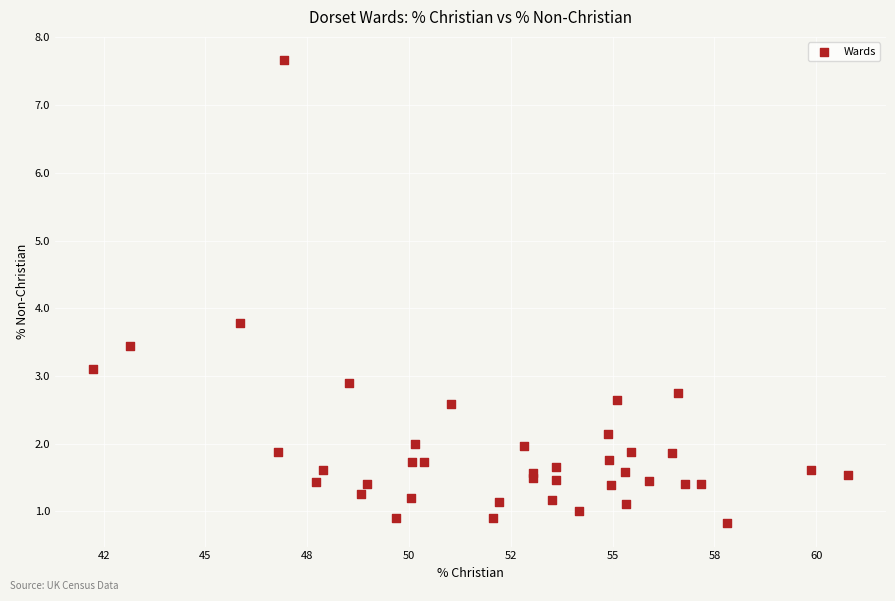

What Y value in the scatter plot is closest to 4?

3.8